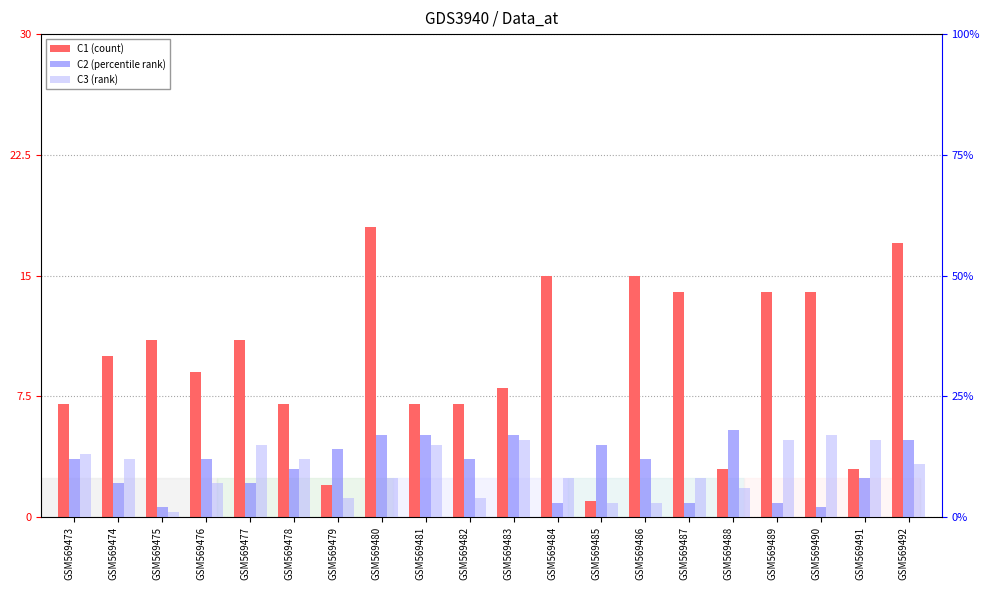

Rank the categories by C2 (percentile rank) value from highest to lowest.

GSM569488, GSM569480, GSM569481, GSM569483, GSM569492, GSM569485, GSM569479, GSM569473, GSM569476, GSM569482, GSM569486, GSM569478, GSM569491, GSM569474, GSM569477, GSM569484, GSM569487, GSM569489, GSM569475, GSM569490